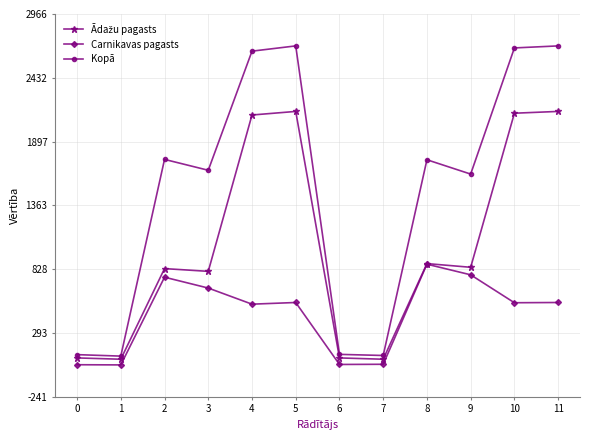

At which category does Kopā reach its first local peak?

2